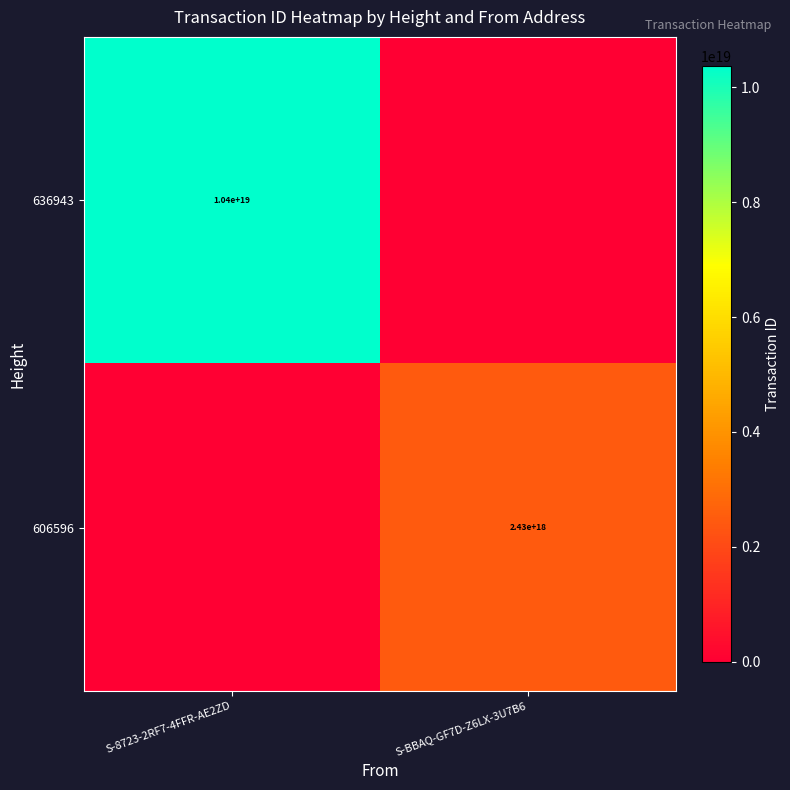

At which category does the chart reach its minimum across all series?

S-BBAQ-GF7D-Z6LX-3U7B6